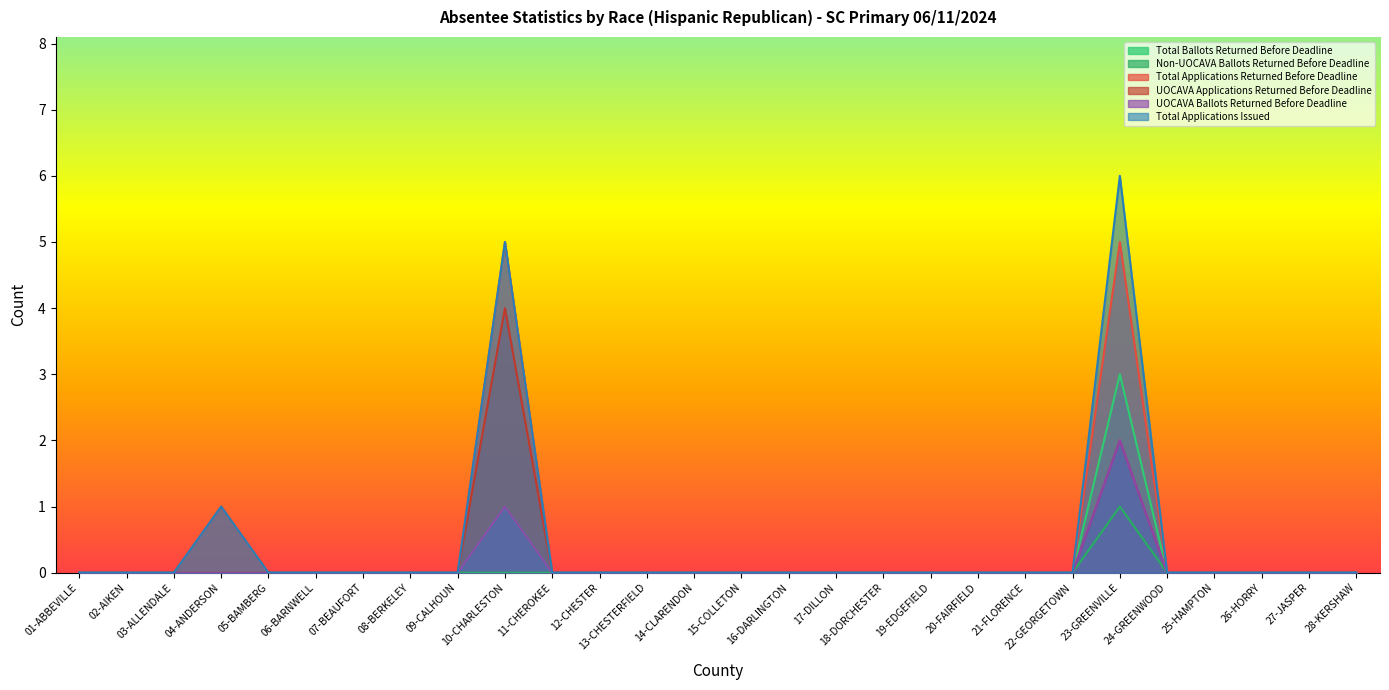

Between 22-GEORGETOWN and 17-DILLON, which is larger?

22-GEORGETOWN